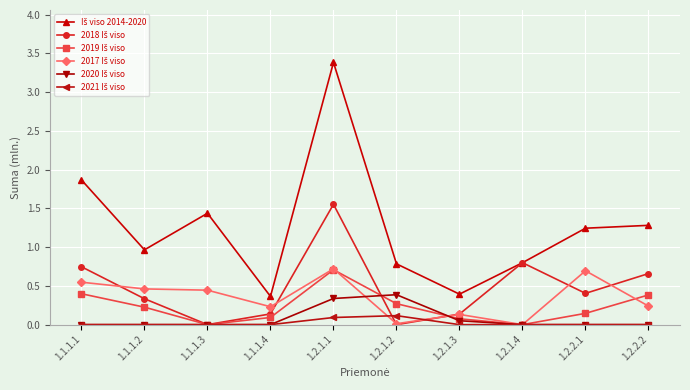

What is the difference between the highest and lowest values at 1.2.1.1?

3.3